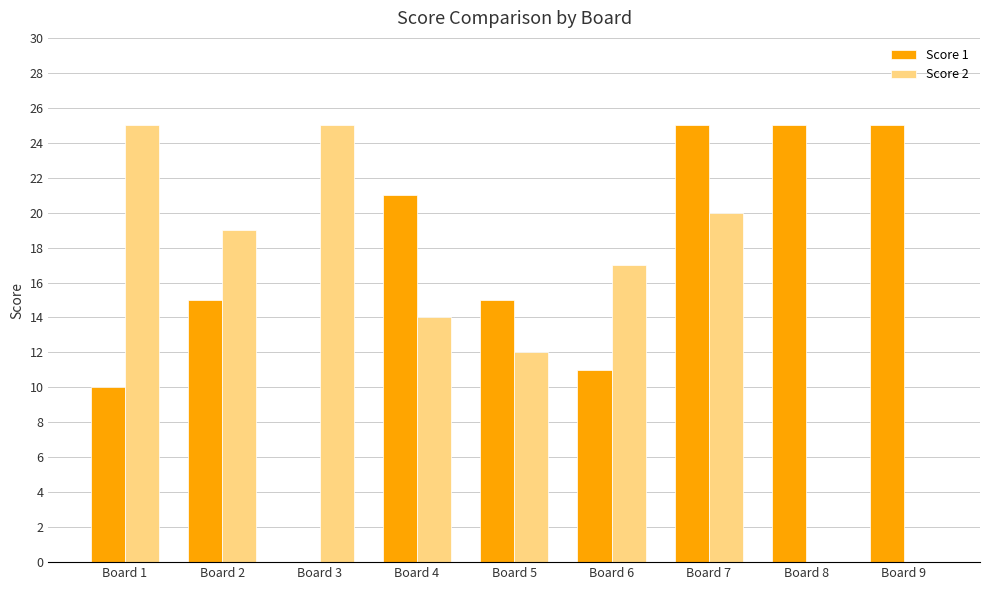

The value of Score 2 at Board 1 is 7. True or false?

False